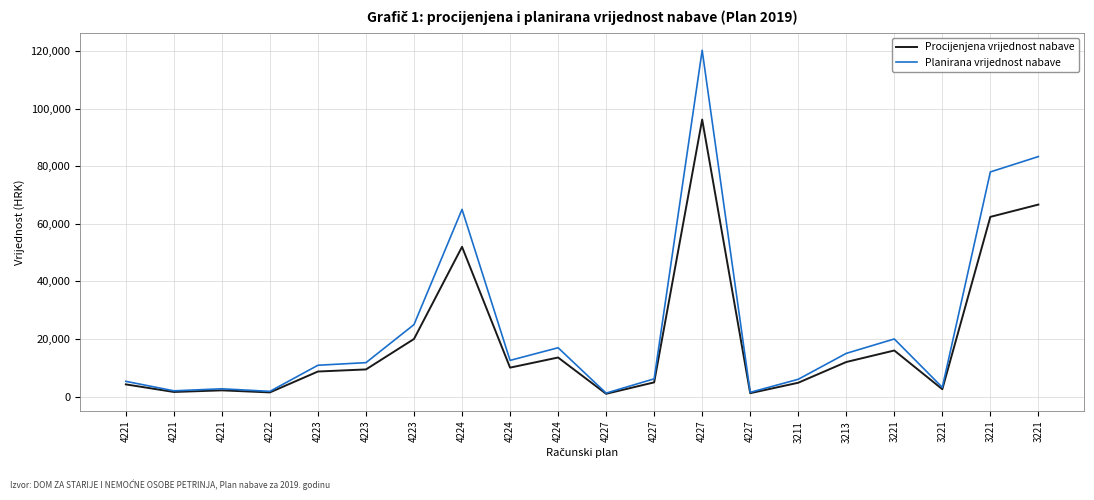

What are all the series names shown in the legend?

Procijenjena vrijednost nabave, Planirana vrijednost nabave